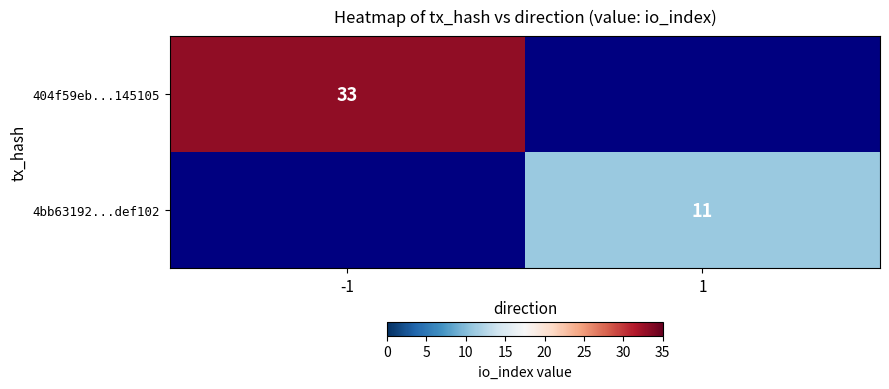

The value of 4bb63192...def102 at 1 is 11. True or false?

True